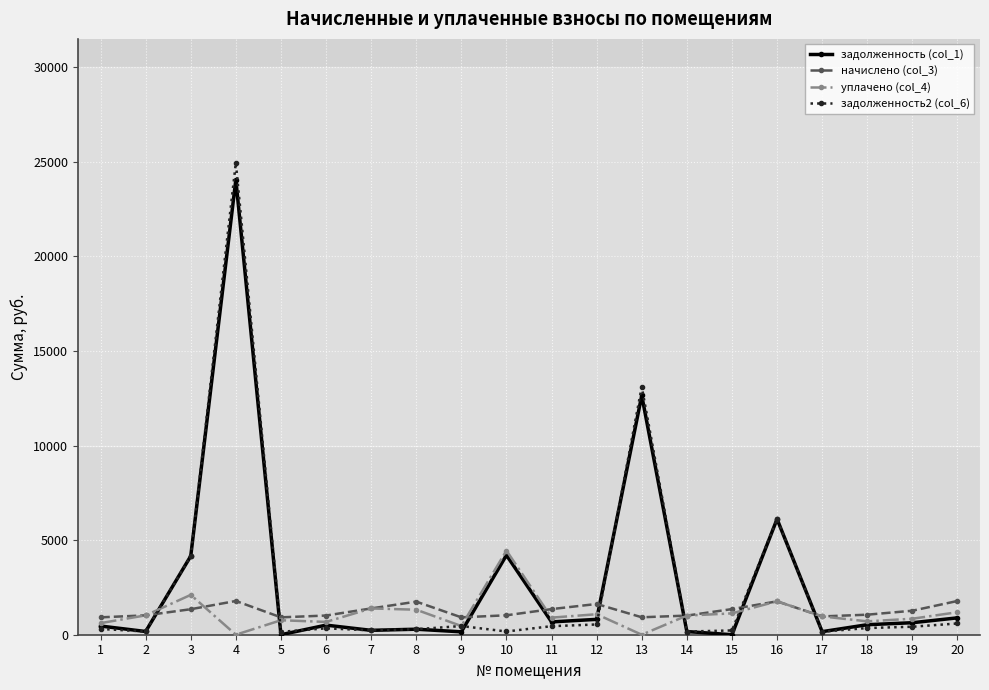

True or false: начислено (col_3) and задолженность2 (col_6) cross at least once.

True